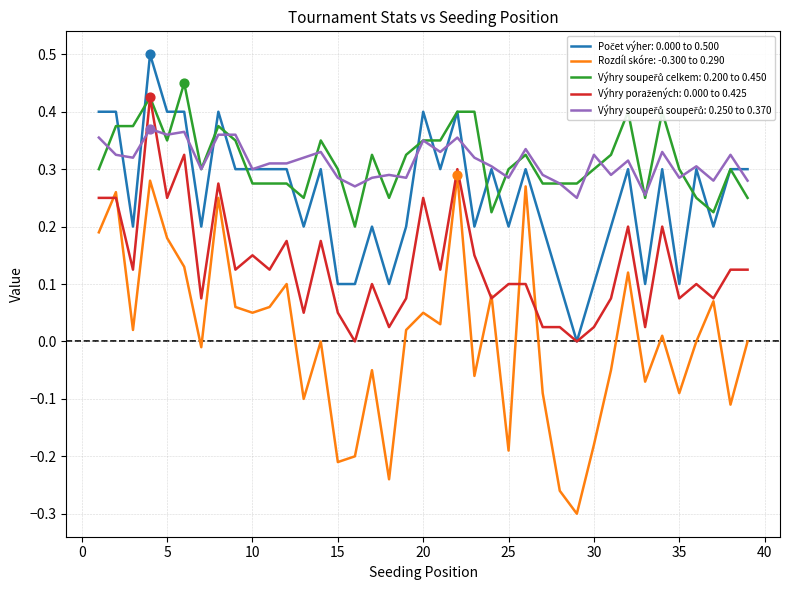

Which series has the largest range (max minus min)?

Rozdíl skóre: -0.300 to 0.290